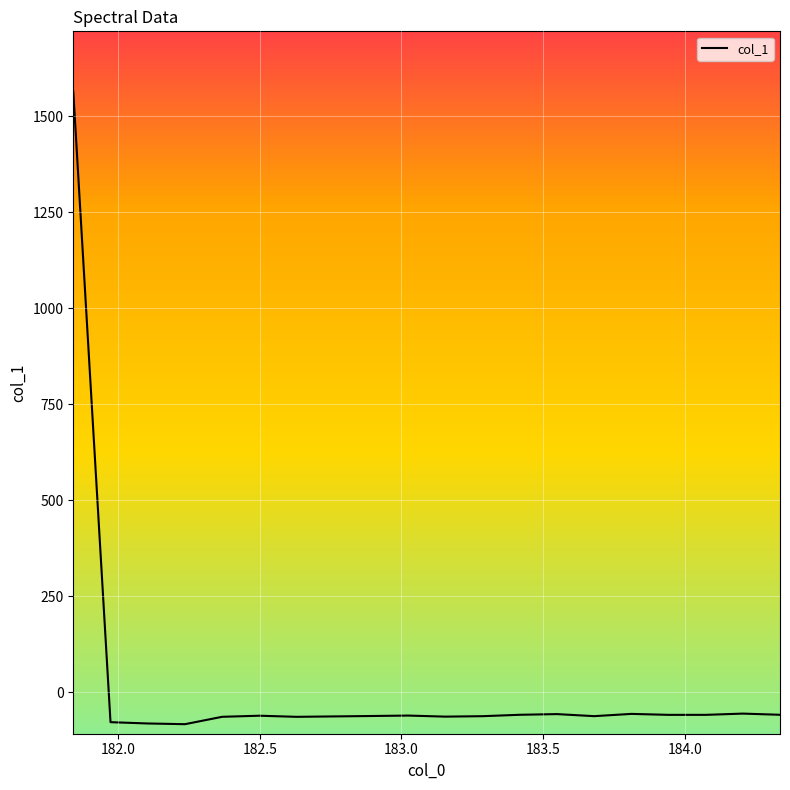

What is the difference between the maximum and minimum values?

1648.0